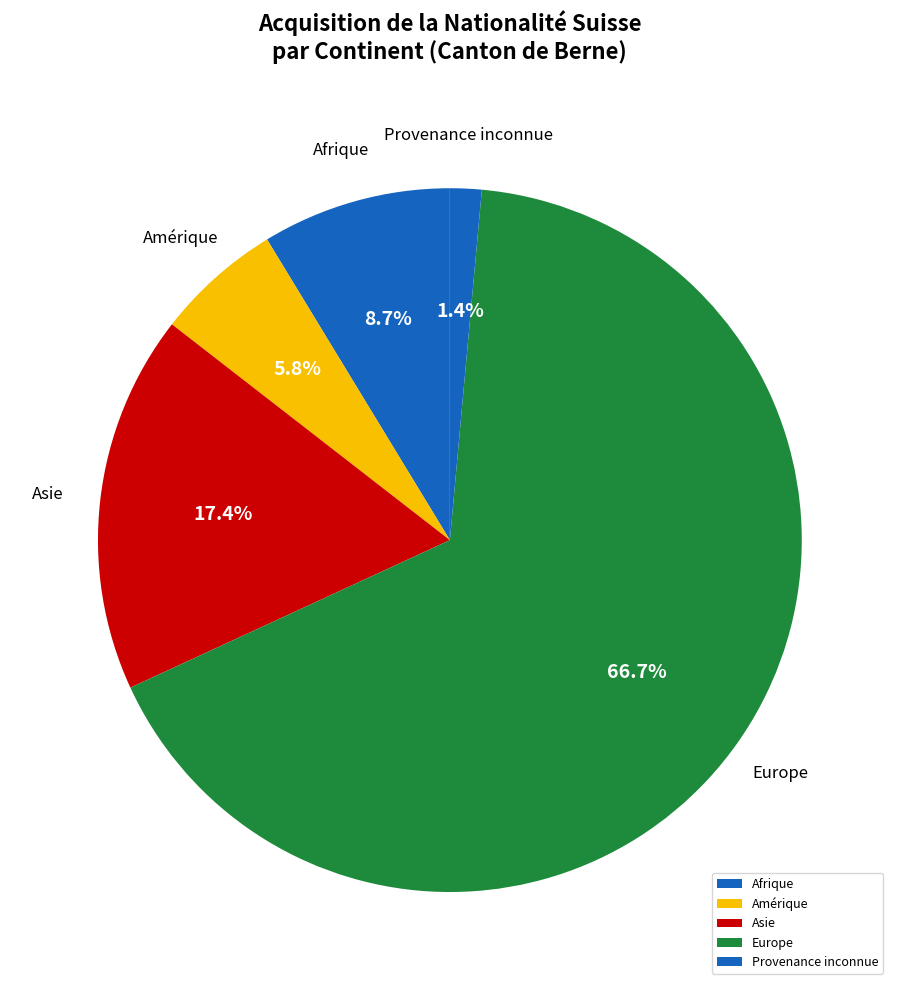

Rank the categories by value from lowest to highest.

Provenance inconnue, Amérique, Afrique, Asie, Europe